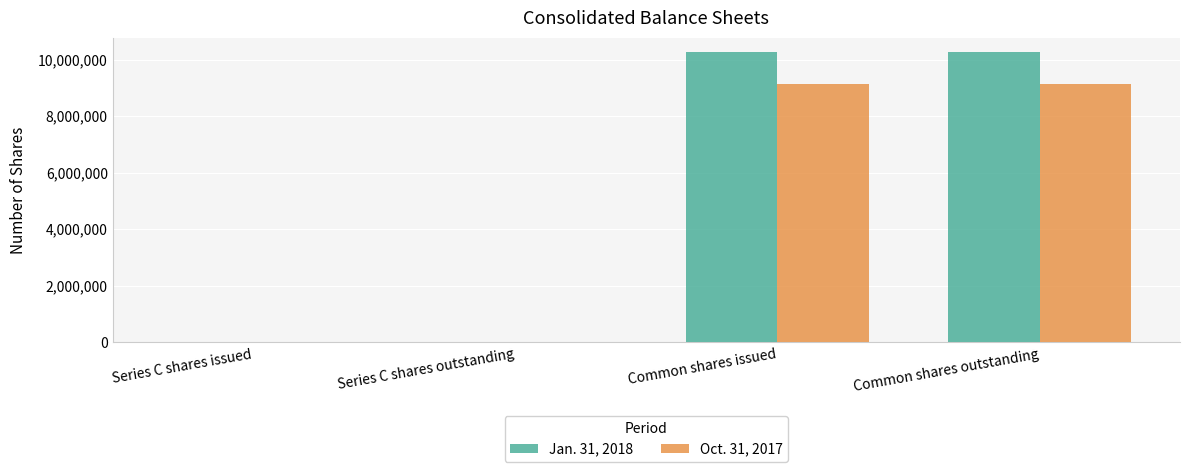

Is the value of Jan. 31, 2018 at Common shares issued greater than the value of Oct. 31, 2017 at Common shares issued?

Yes